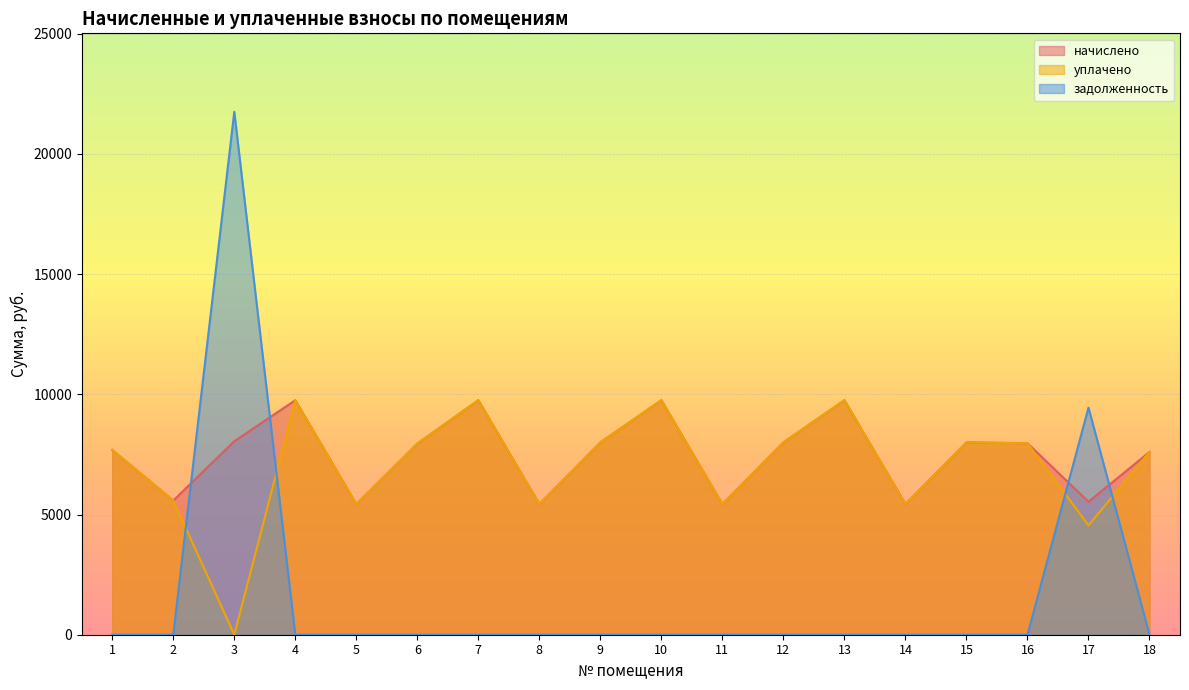

How many intersections are there between задолженность and уплачено?

4